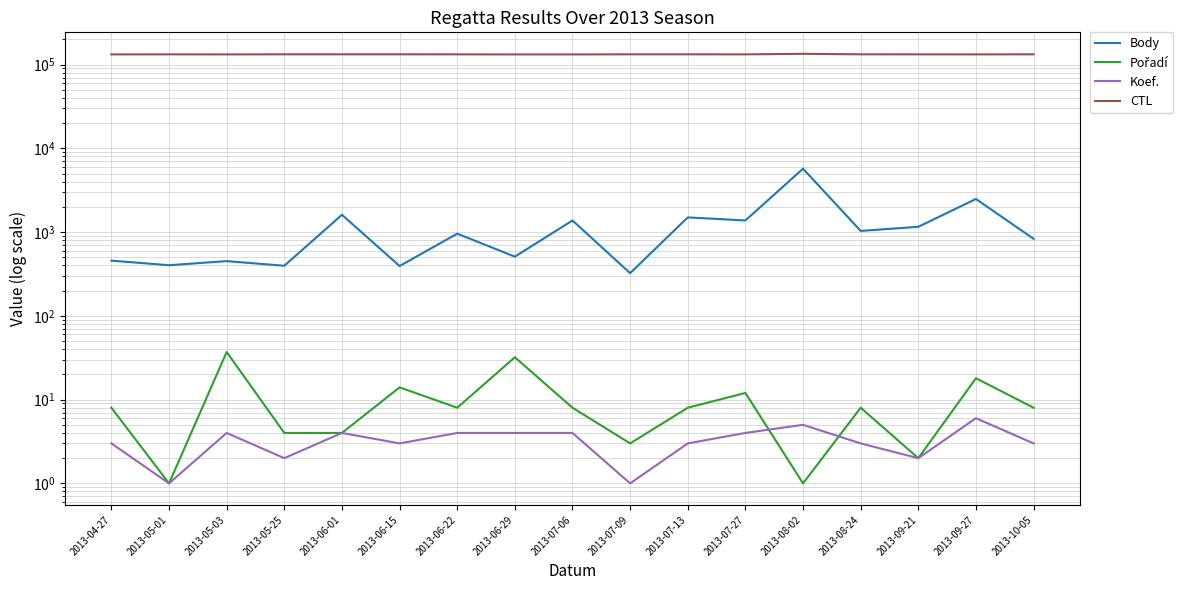

Rank the categories by Koef. value from lowest to highest.

2013-05-01, 2013-07-09, 2013-05-25, 2013-09-21, 2013-04-27, 2013-06-15, 2013-07-13, 2013-08-24, 2013-10-05, 2013-05-03, 2013-06-01, 2013-06-22, 2013-06-29, 2013-07-06, 2013-07-27, 2013-08-02, 2013-09-27